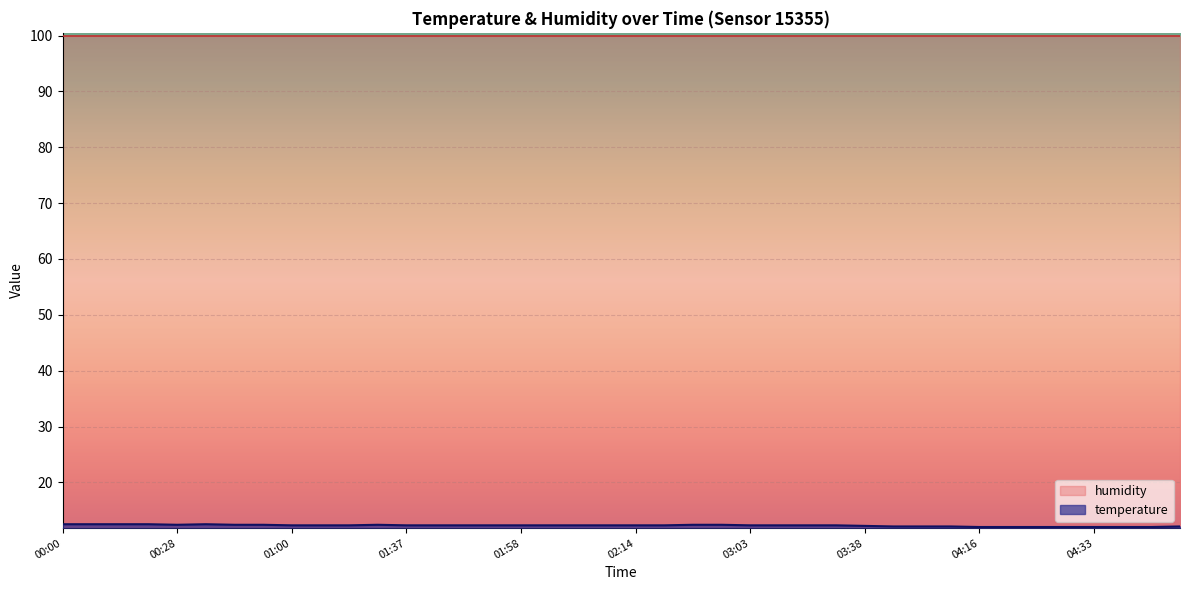

Which label corresponds to the largest value in the chart?

00:00